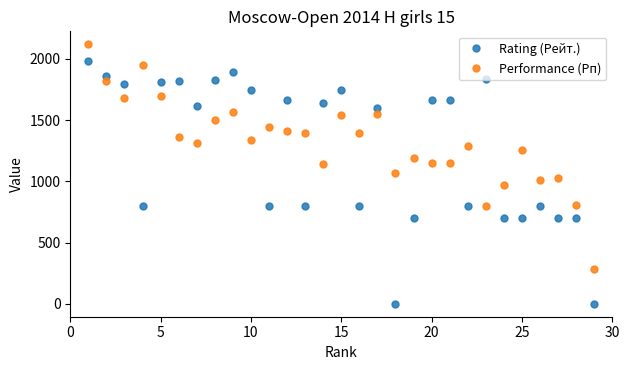

Which series has the widest spread of values?

Rating (Рейт.)